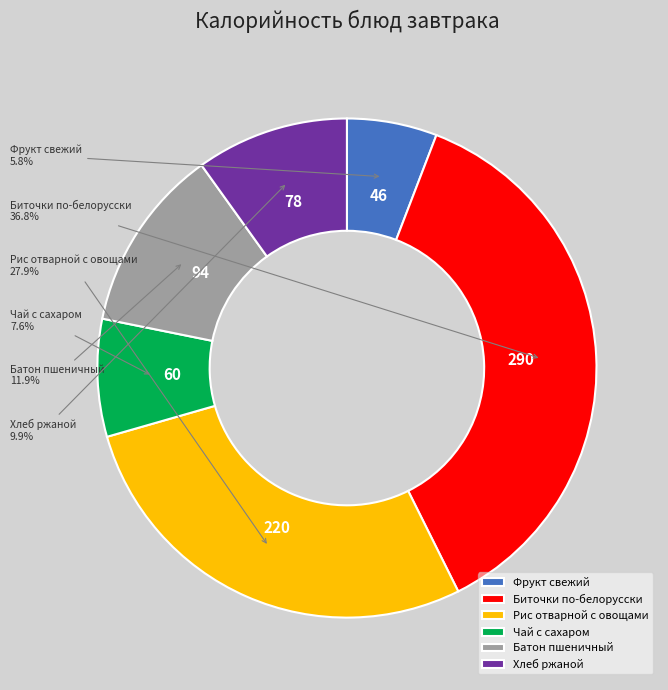

To the nearest percent, what is the difference between the Батон пшеничный and Рис отварной с овощами slice percentages?

16%